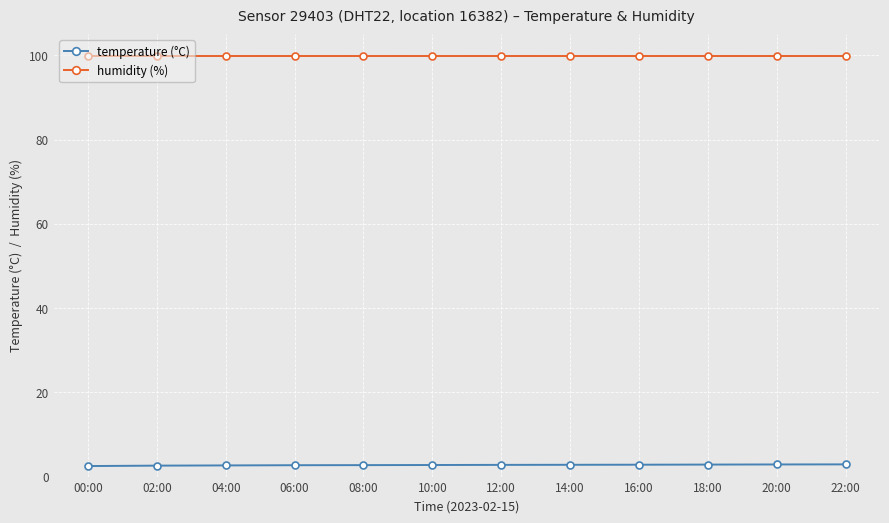

What is the value of the humidity (%) point at the 3rd from the left?

99.9